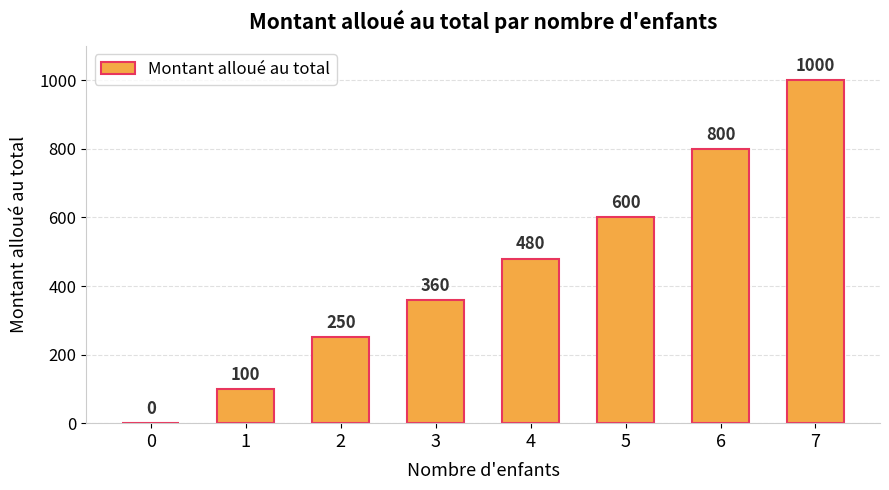

Between 1 and 0, which is larger?

1